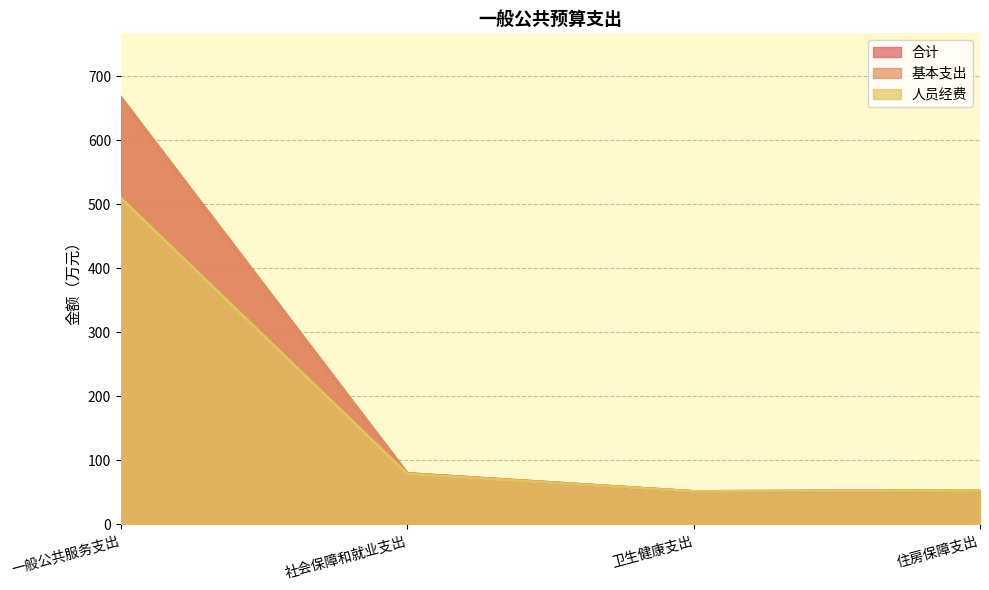

What is the minimum value shown in the chart?

51.5